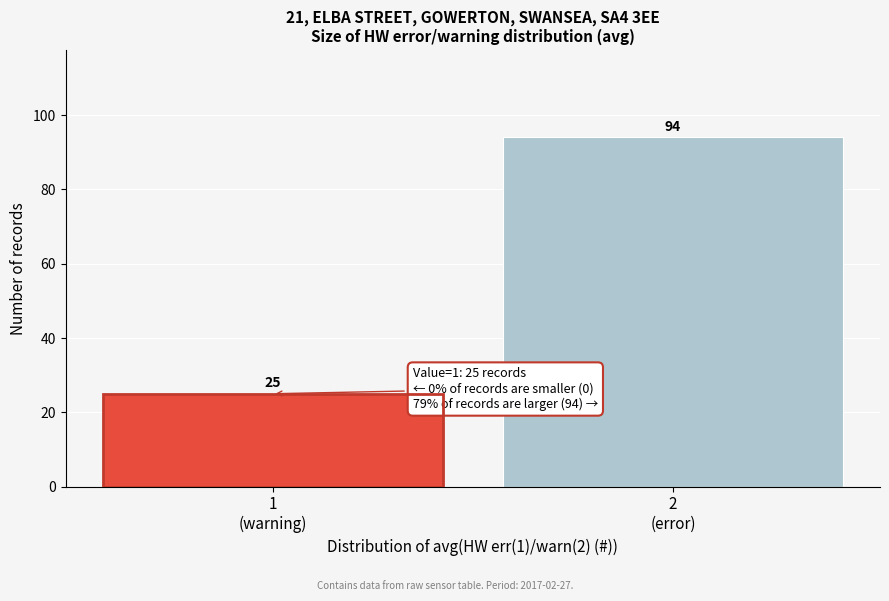

Reading left to right, what are all the values shown in this chart?

25	94